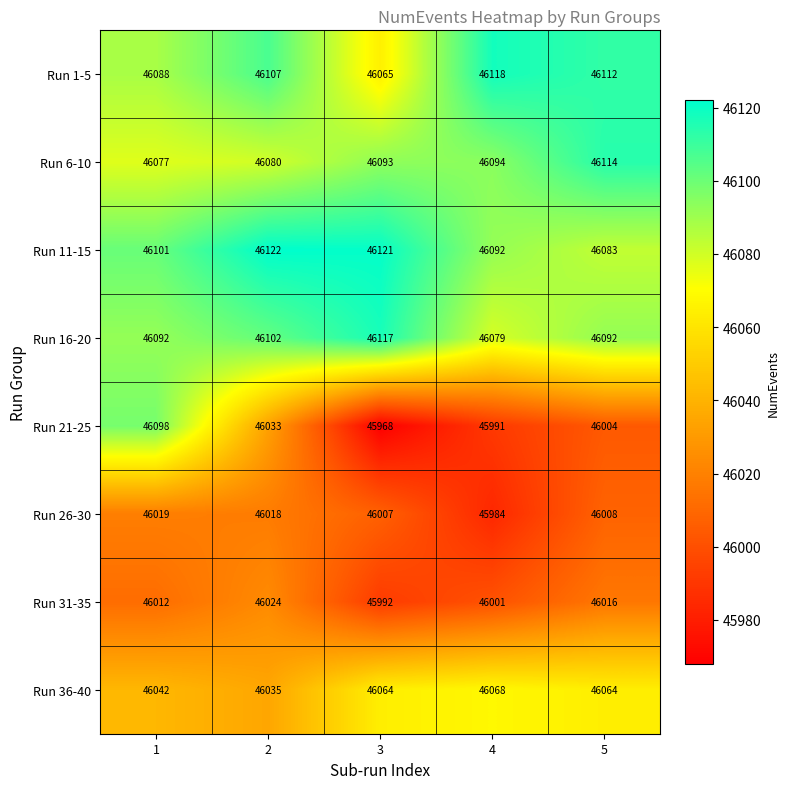

What is the spread (max minus min) of values at 2?

104